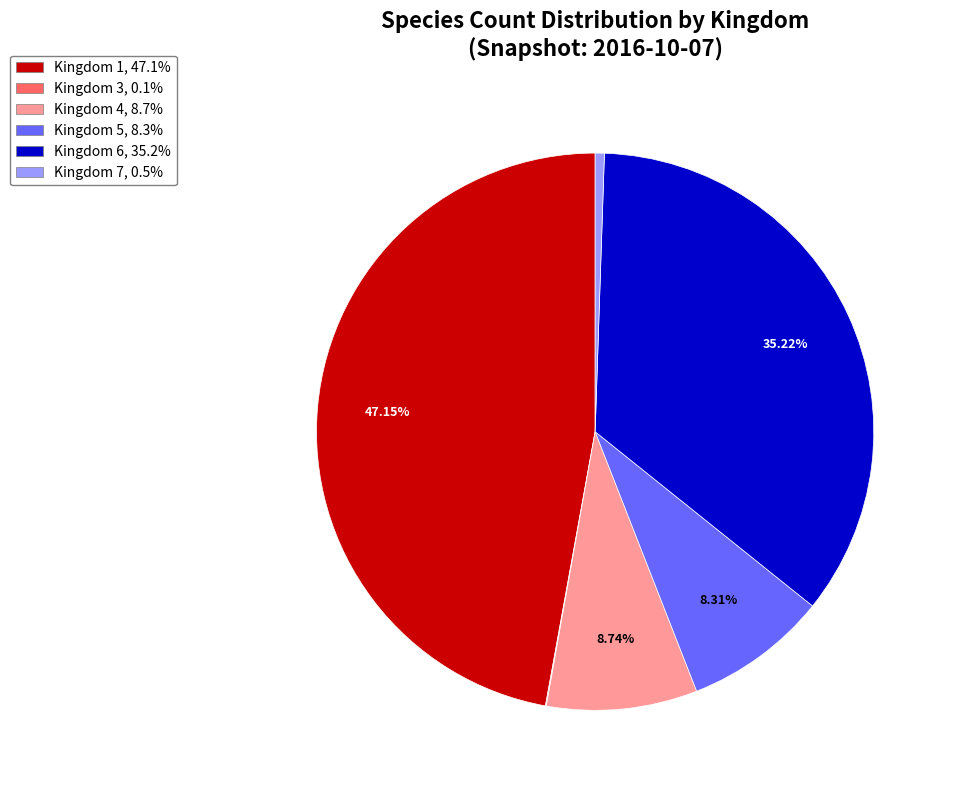

Combined, do Kingdom 5 and Kingdom 7 account for over 50%?

No